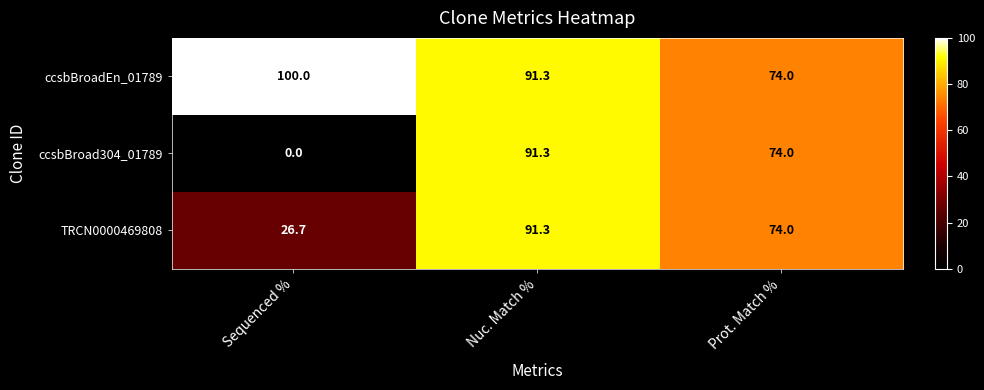

Which series changed the most between Sequenced % and Nuc. Match %?

ccsbBroad304_01789